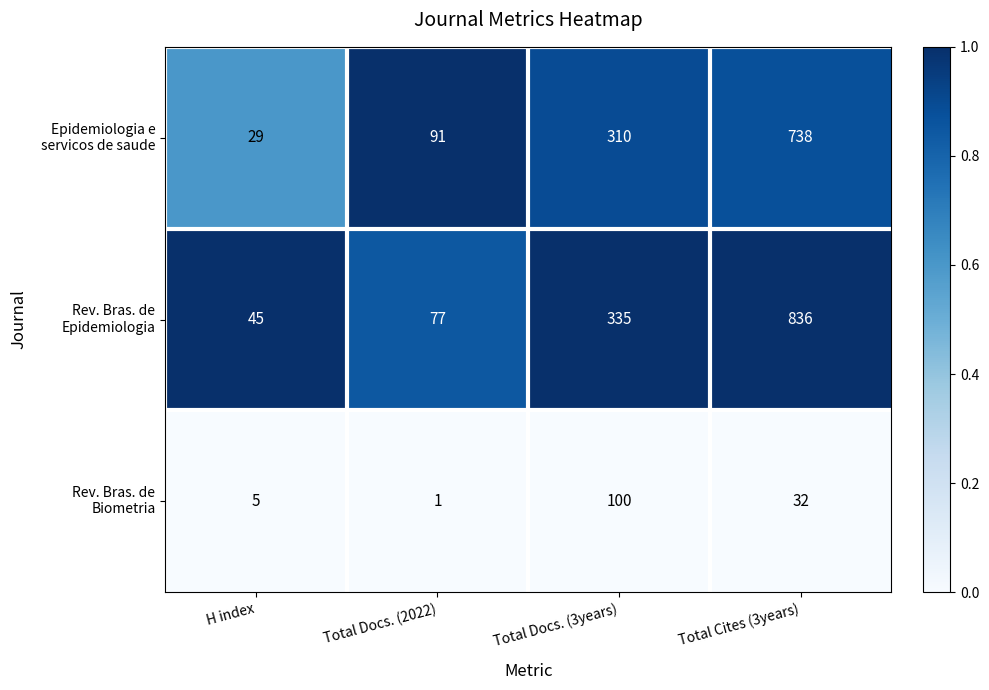

At which category is the sum across all series the highest?

Total Cites (3years)